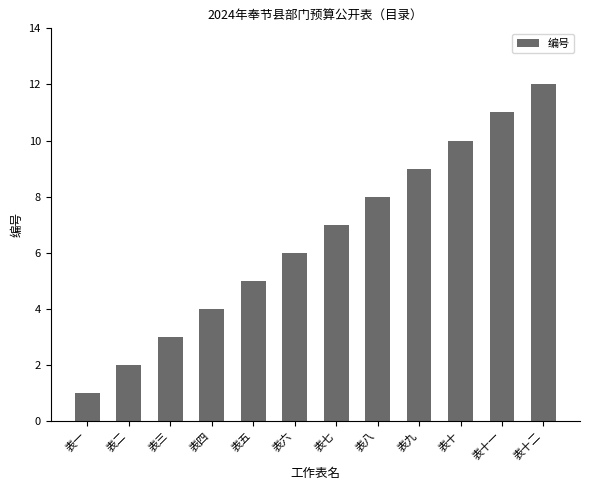

How many data points are less than 7?

6